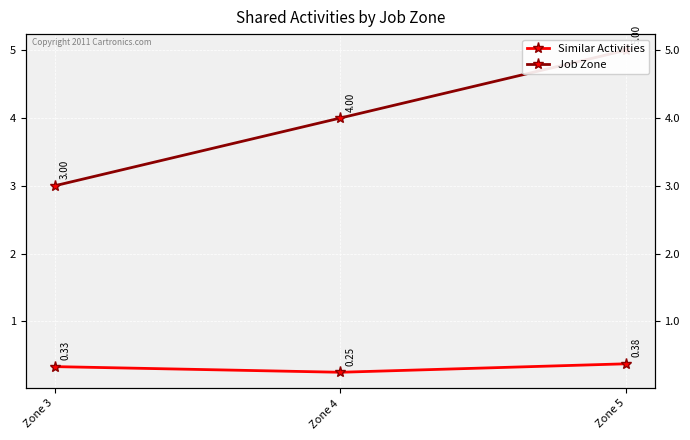

What is the sum of the Similar Activities values at Zone 3 and Zone 4?

0.6